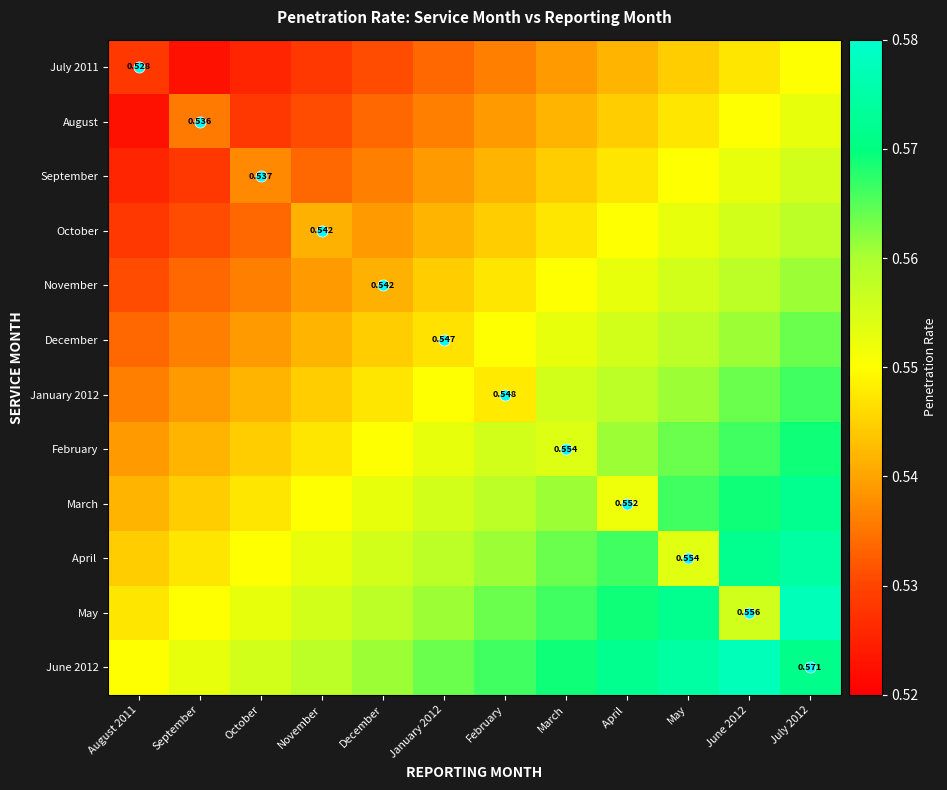

What is the average value of the May series?

0.6